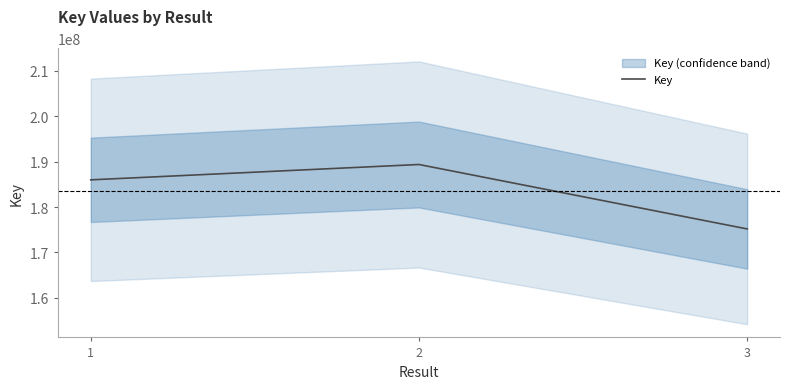

List the labels in order of value, smallest first.

3, 1, 2